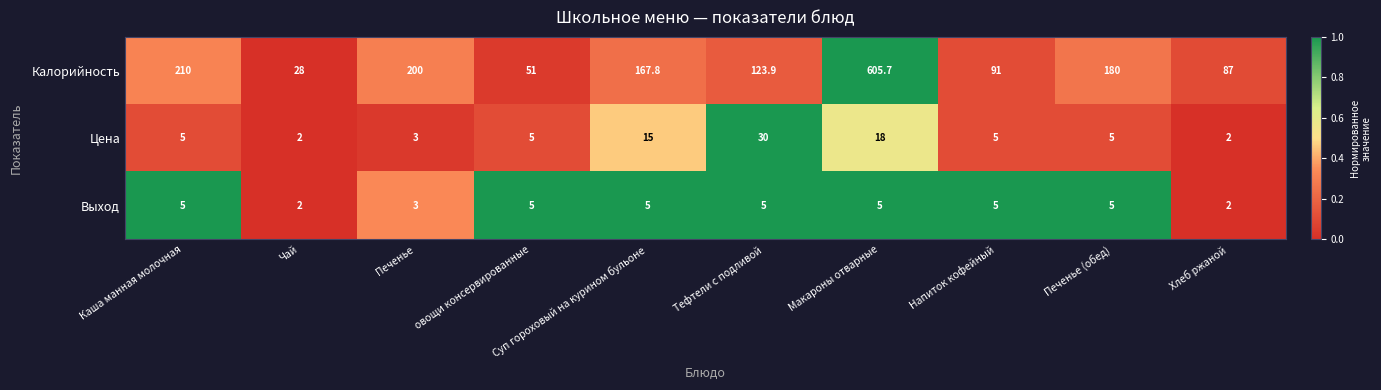

What is the sum of the Выход values at Хлеб ржаной and Печенье?

5.0